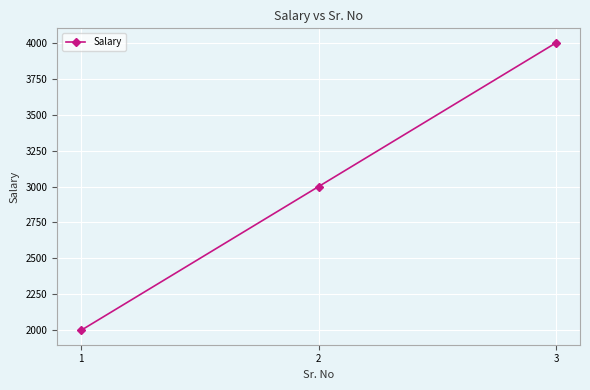

How many values are between 2000 and 4000?

3